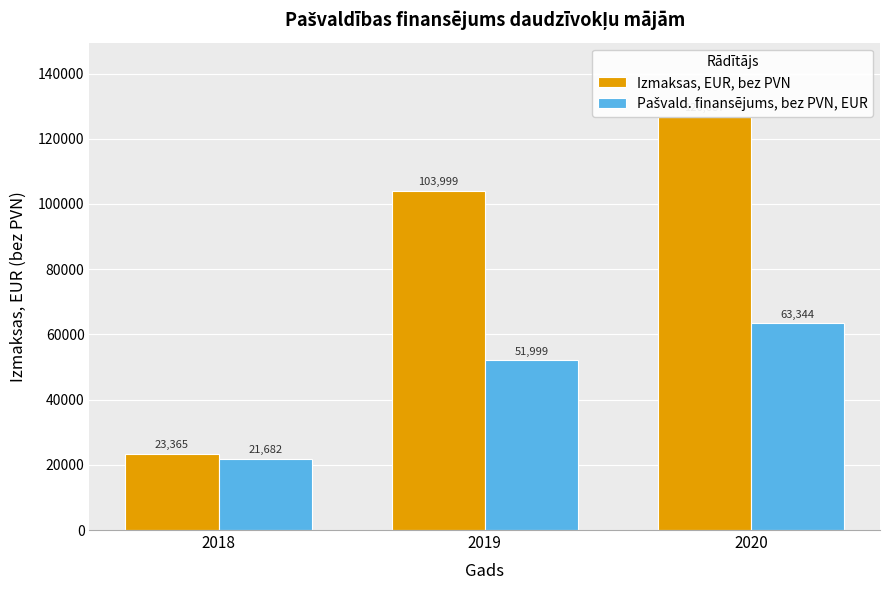

Does the chart contain stacked bars?

No